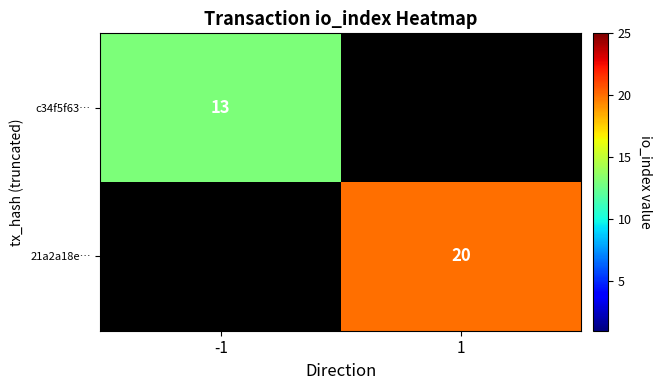

The value of 21a2a18e… at 1 is 20. True or false?

True